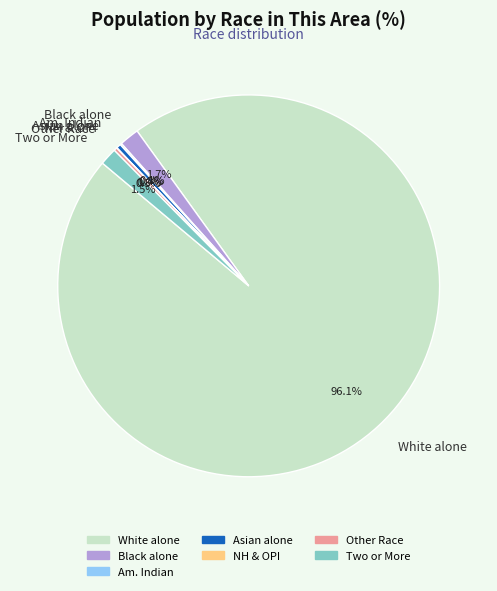

Combined, do White alone and Black alone account for over 50%?

Yes